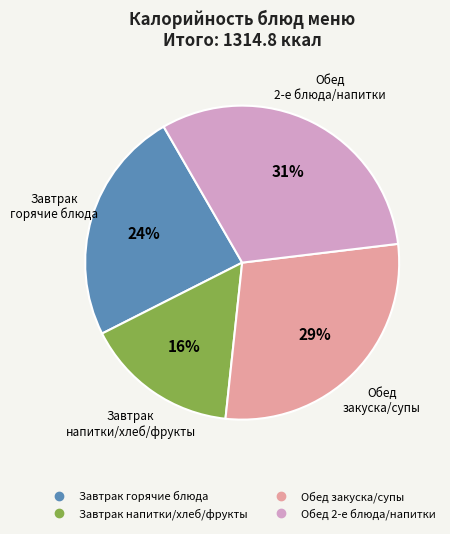

Does any single category account for the majority?

No